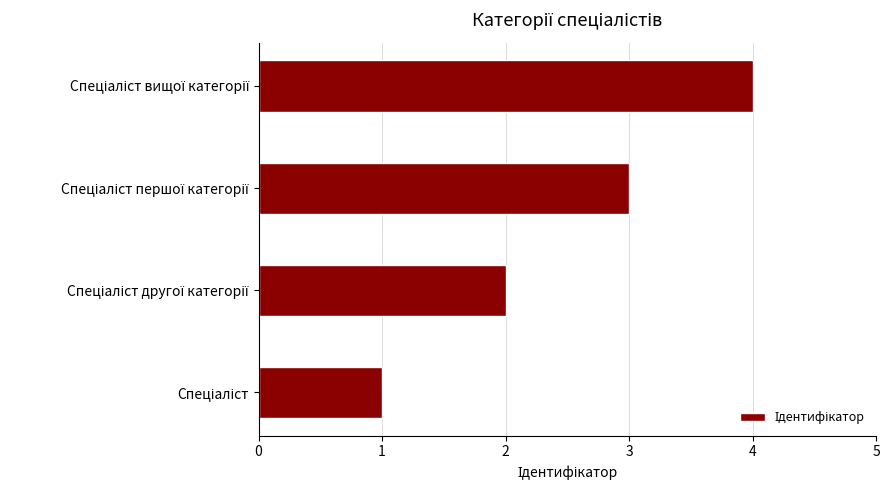

What is the sum of all values?

10